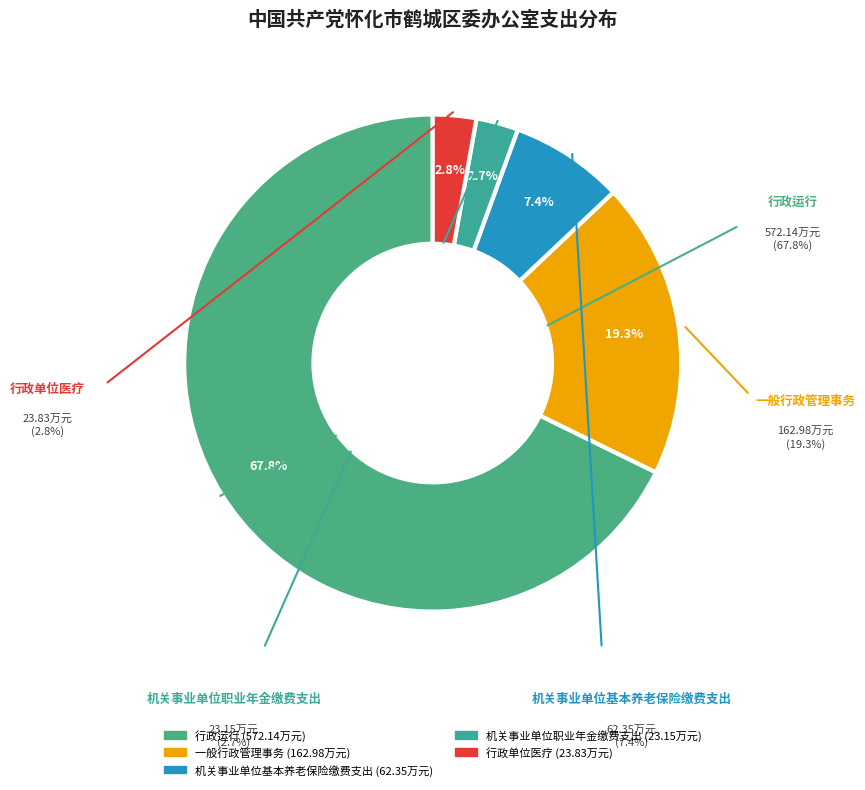

Is it true that 机关事业单位基本养老保险缴费支出 is 21% of the pie?

False